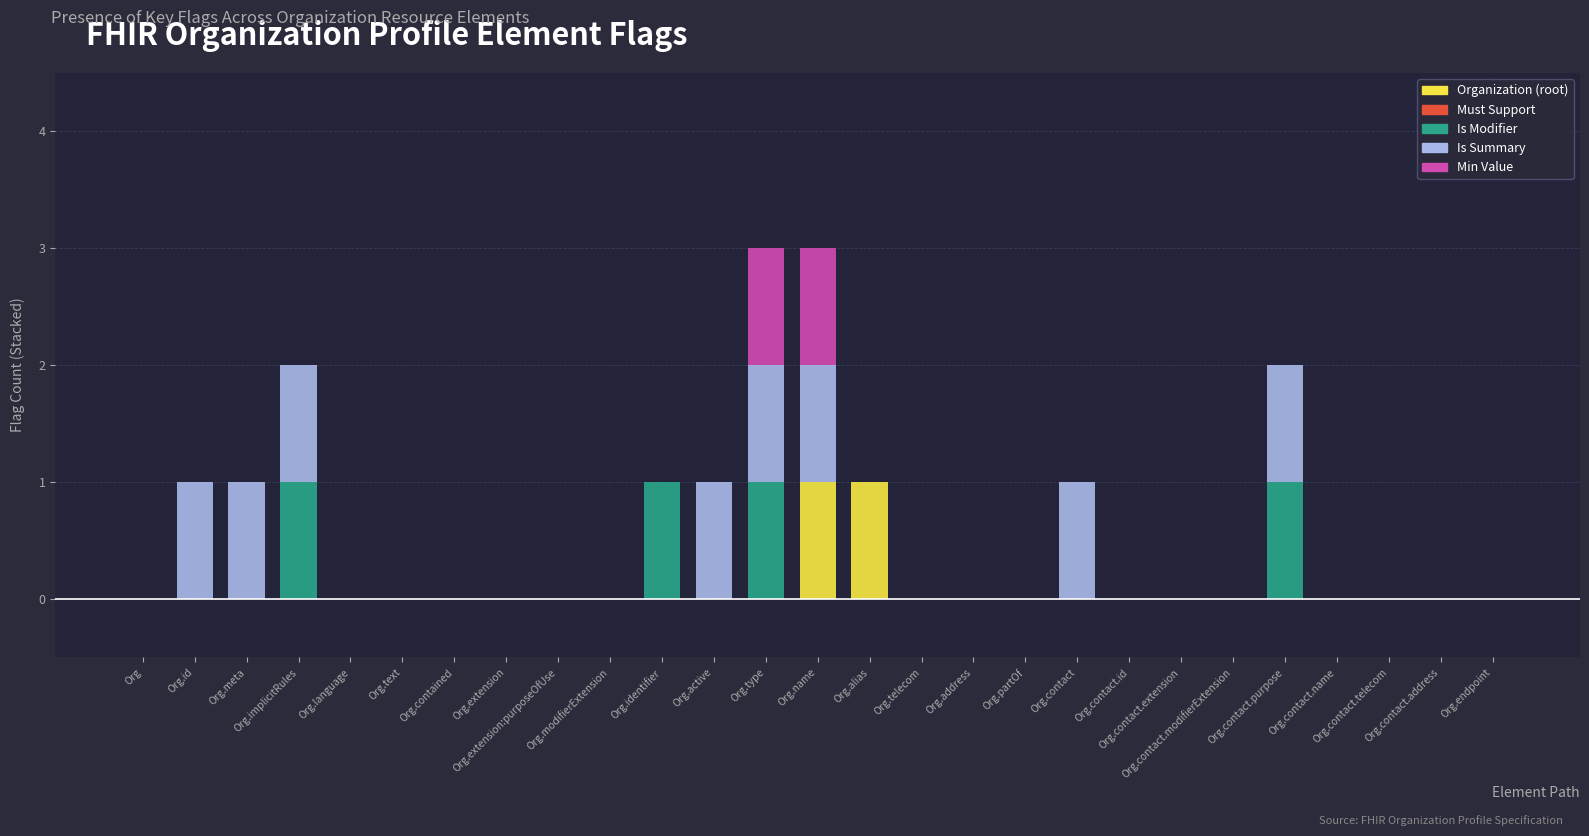

How many data points does each series have?

27